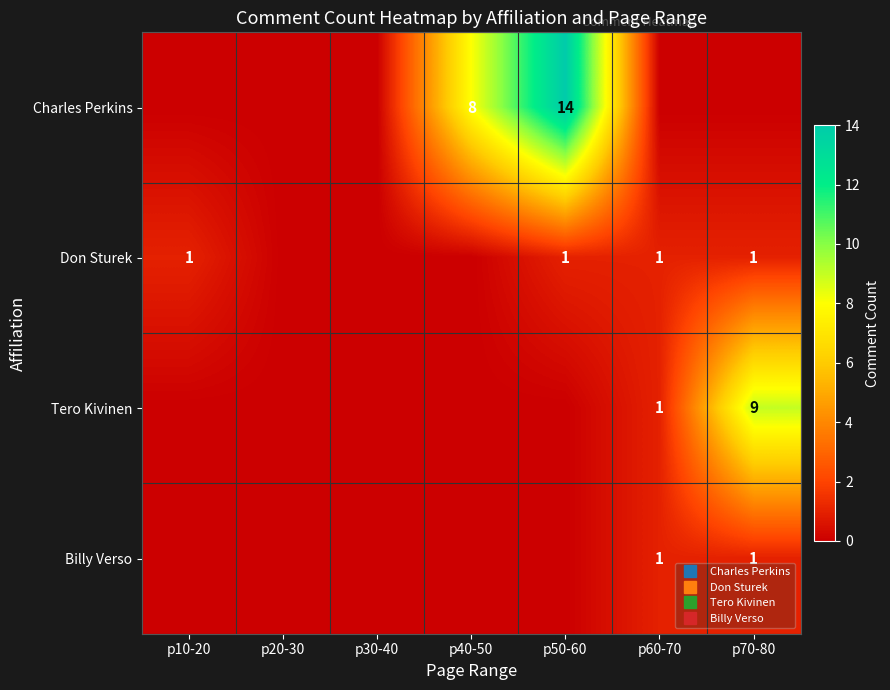

The Billy Verso series shows -1 at p10-20. True or false?

False